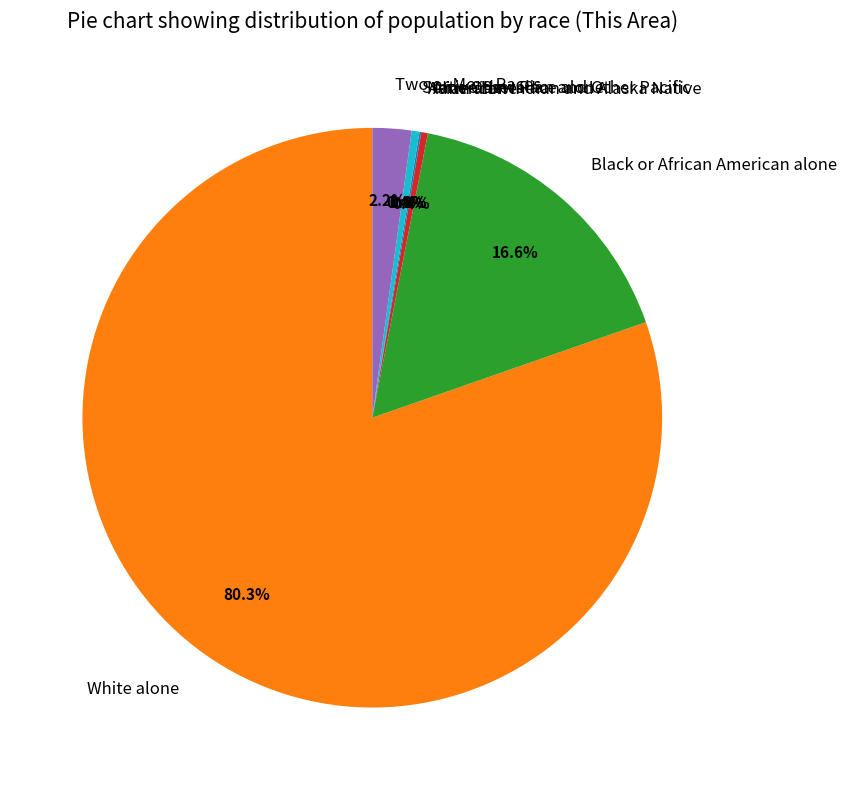

The Native Hawaiian and Other Pacific slice represents 6% of the pie. True or false?

False